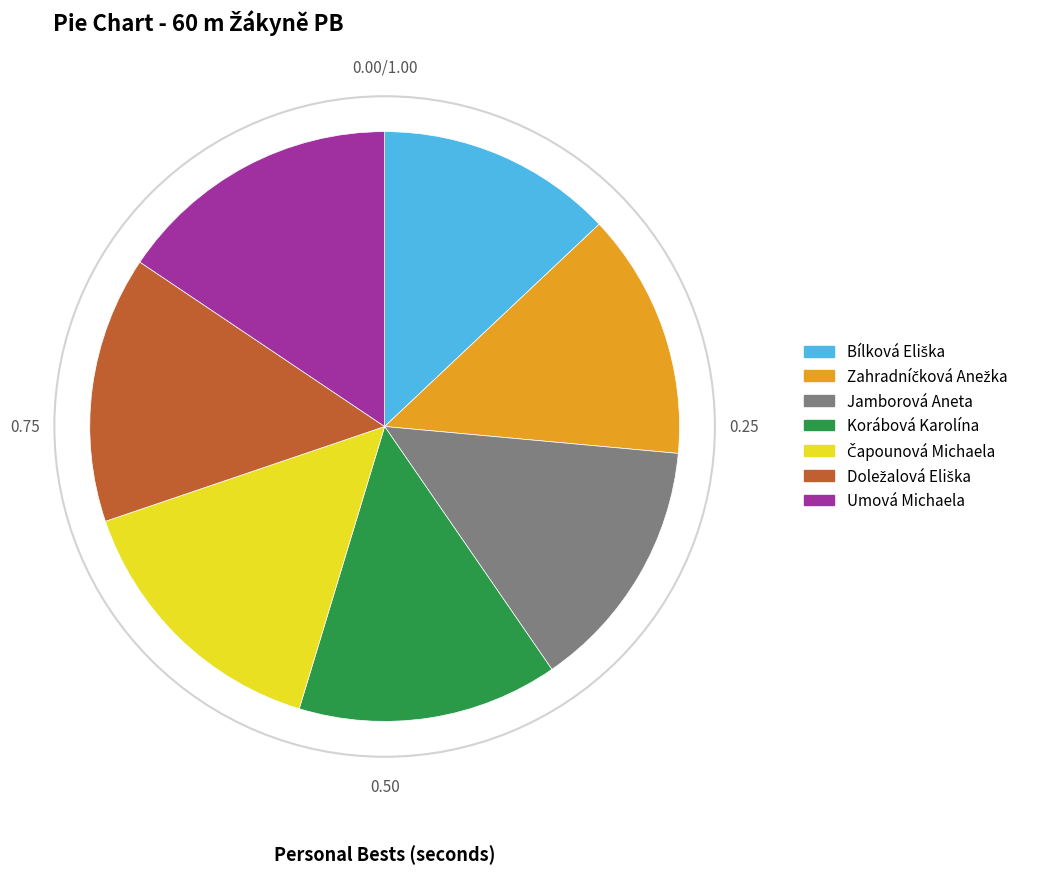

Which has a higher value, Umová Michaela or Jamborová Aneta?

Umová Michaela